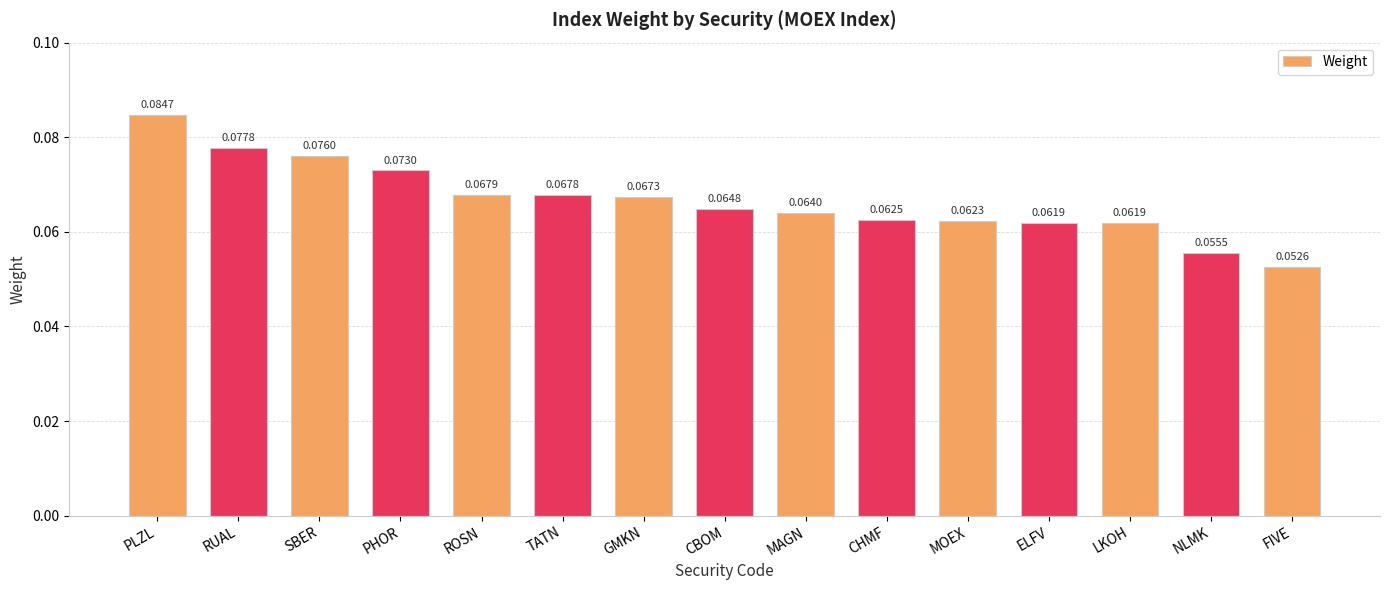

What is the label of the 3rd bar from the right?

LKOH